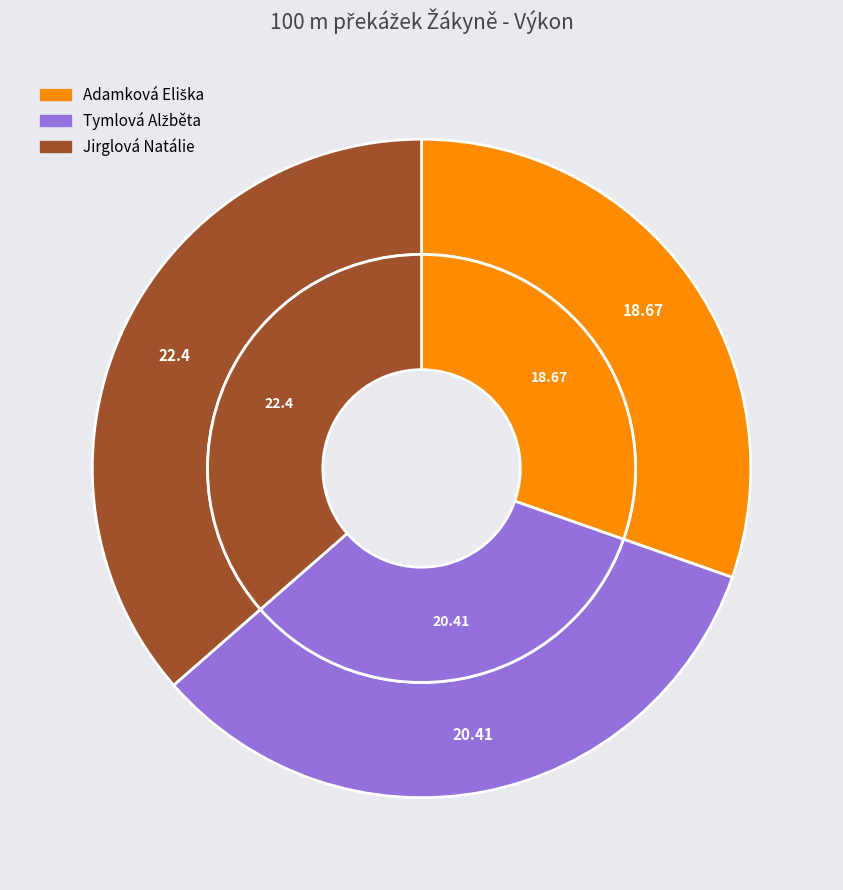

To the nearest percent, what is the average slice percentage?

33%